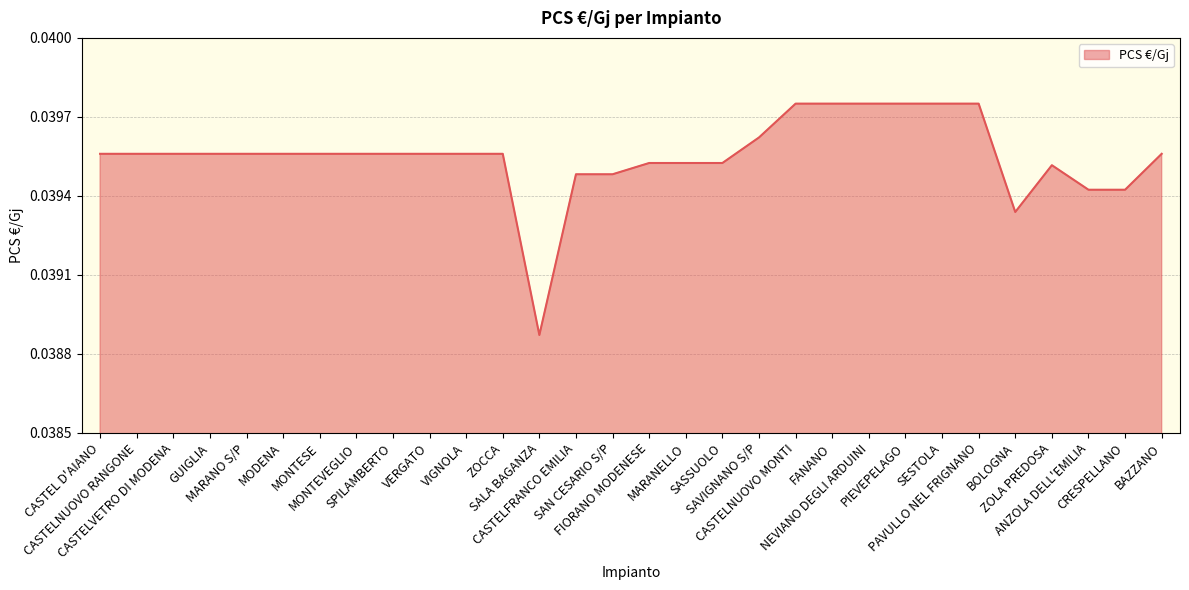

Does the chart display data point markers on the line(s)?

No